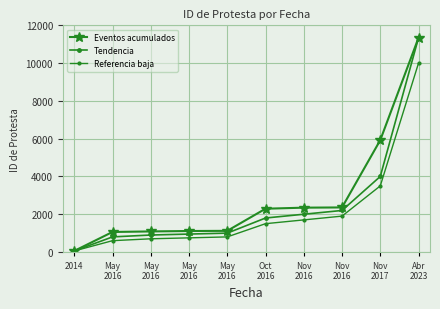

Which category has the highest value in the Eventos acumulados series?

Abr
2023